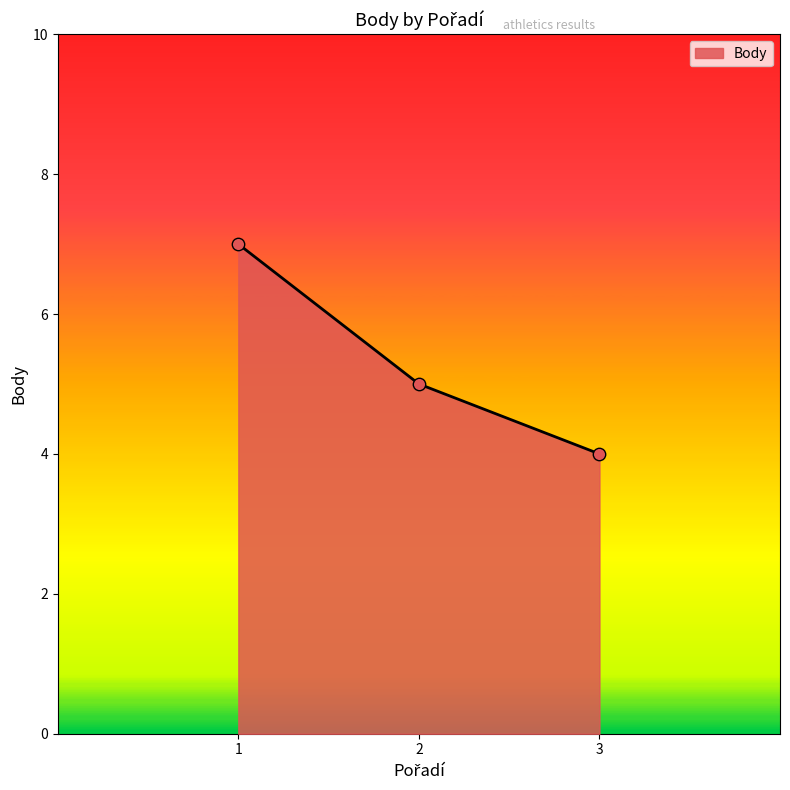

What is the ratio of the value at 3 to the value at 1?

0.6